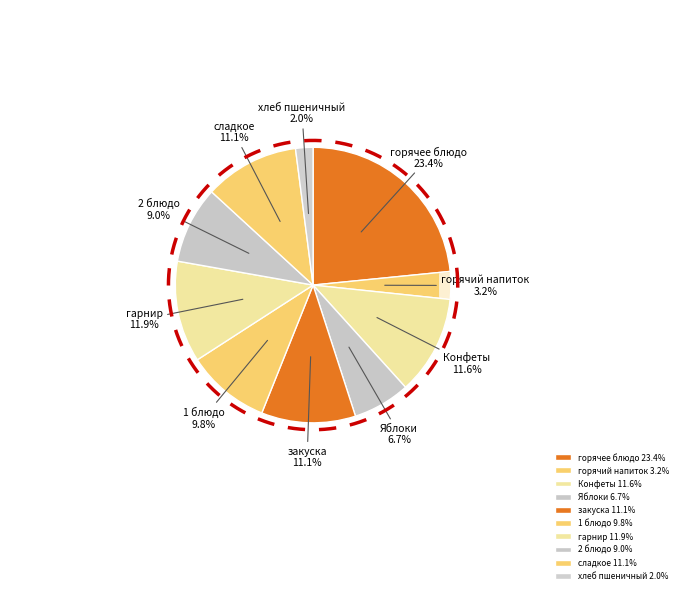

How many segments does this pie chart have?

10